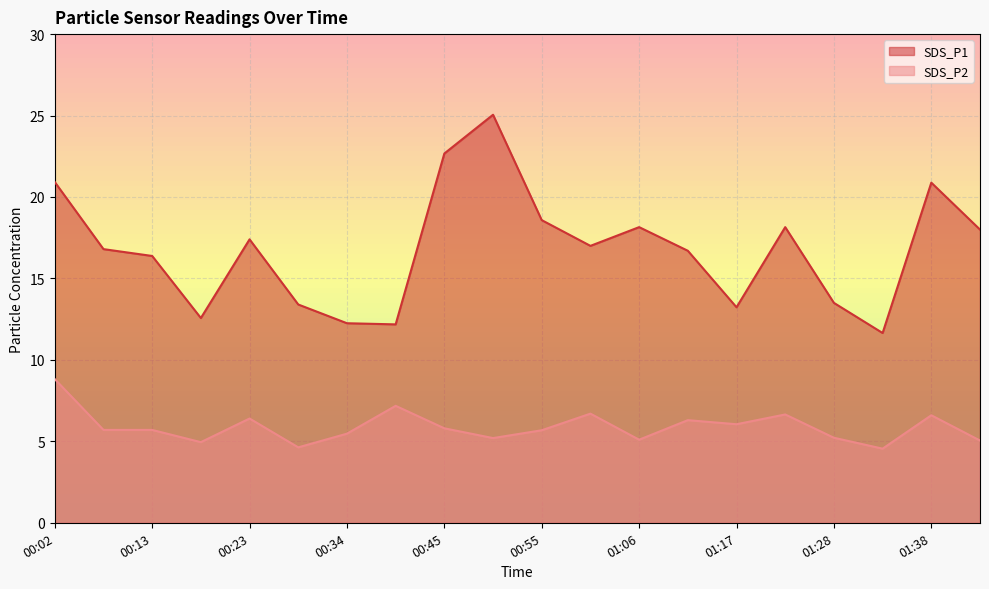

In SDS_P1, how many points are higher than both neighbors (excluding endpoints)?

5